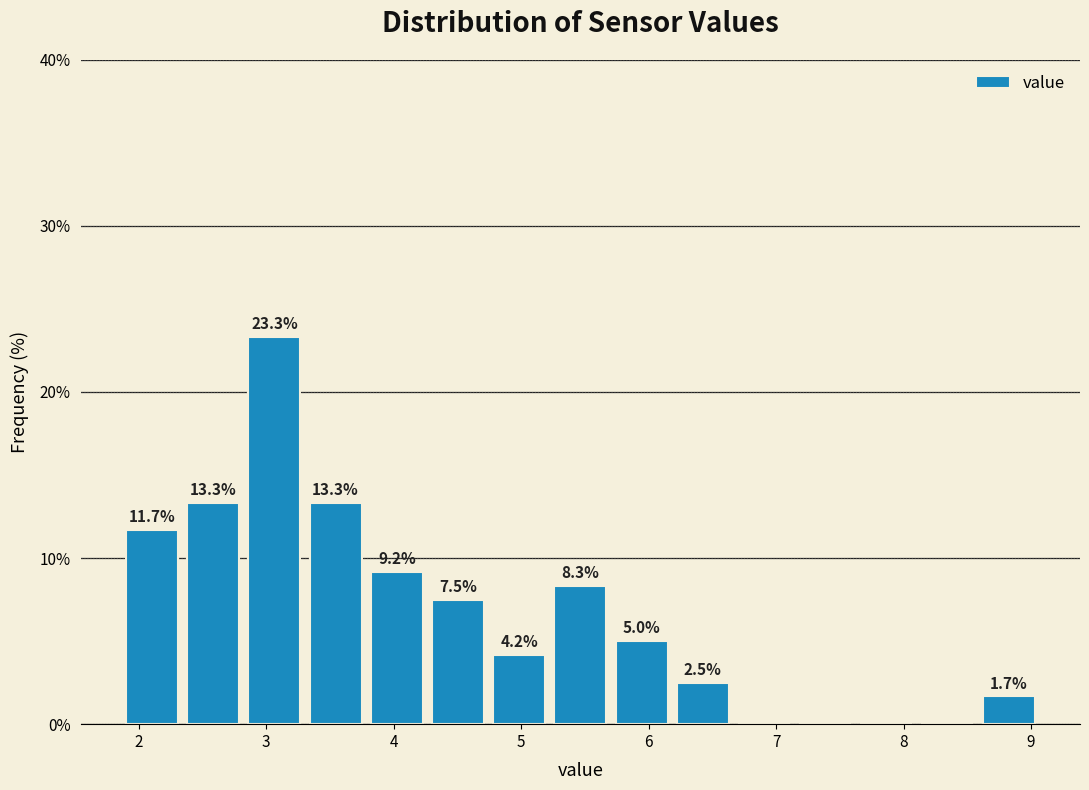

Over which range of the x-axis is the bar tallest?

2.86 to 3.34